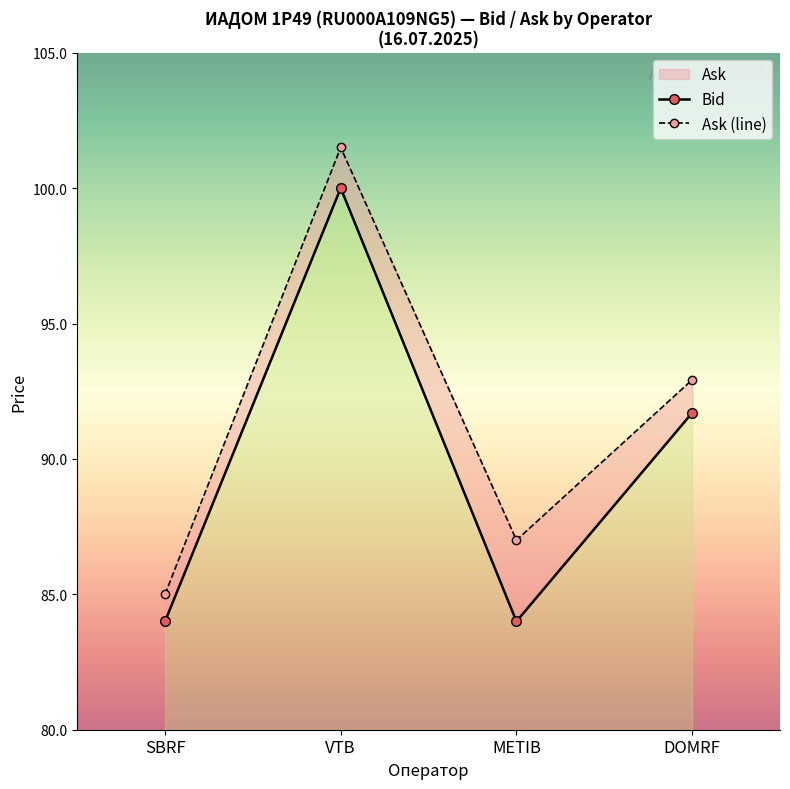

List the series in order of their peak value, highest first.

Ask (line), Bid